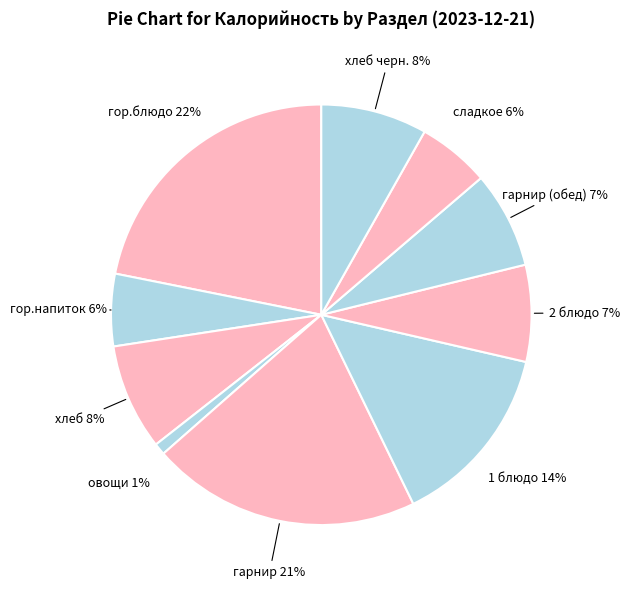

Which category has the smallest portion of the pie?

овощи